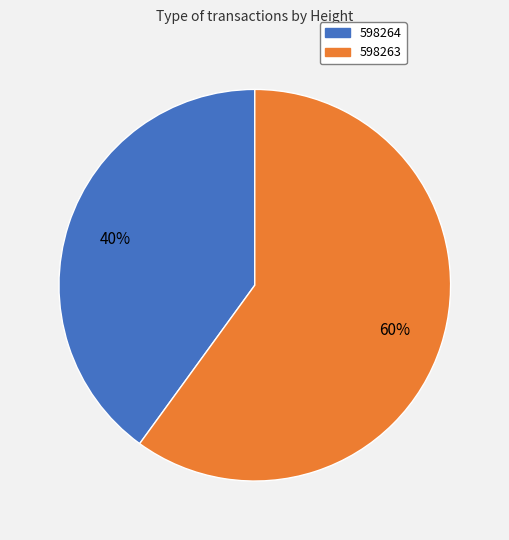

Combined, do 598263 and 598264 account for over 50%?

Yes